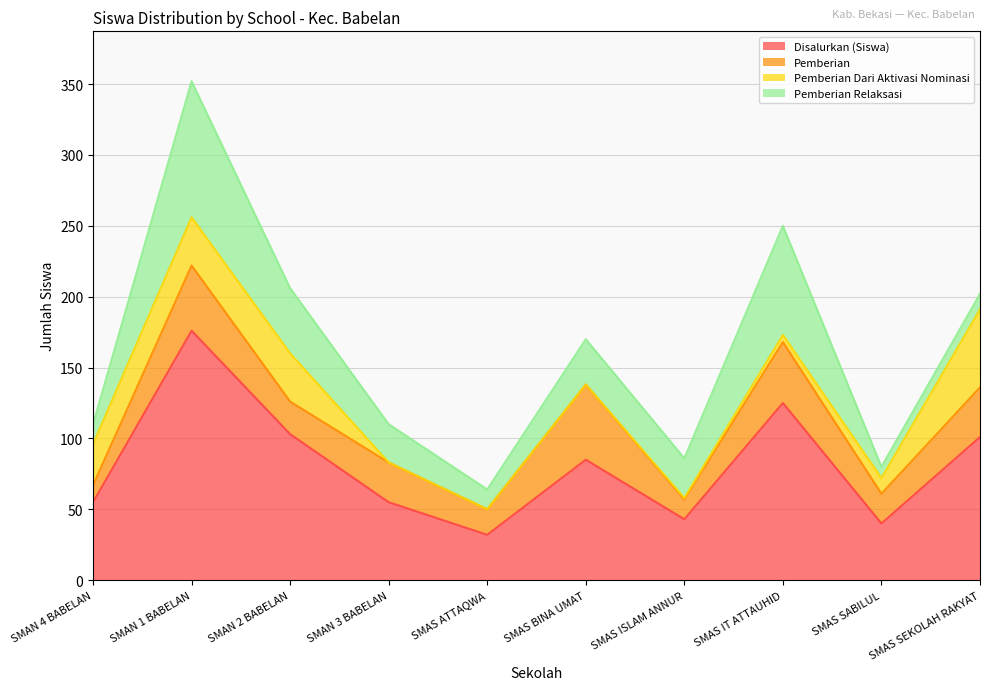

What is the average value of the Disalurkan (Siswa) series?

82